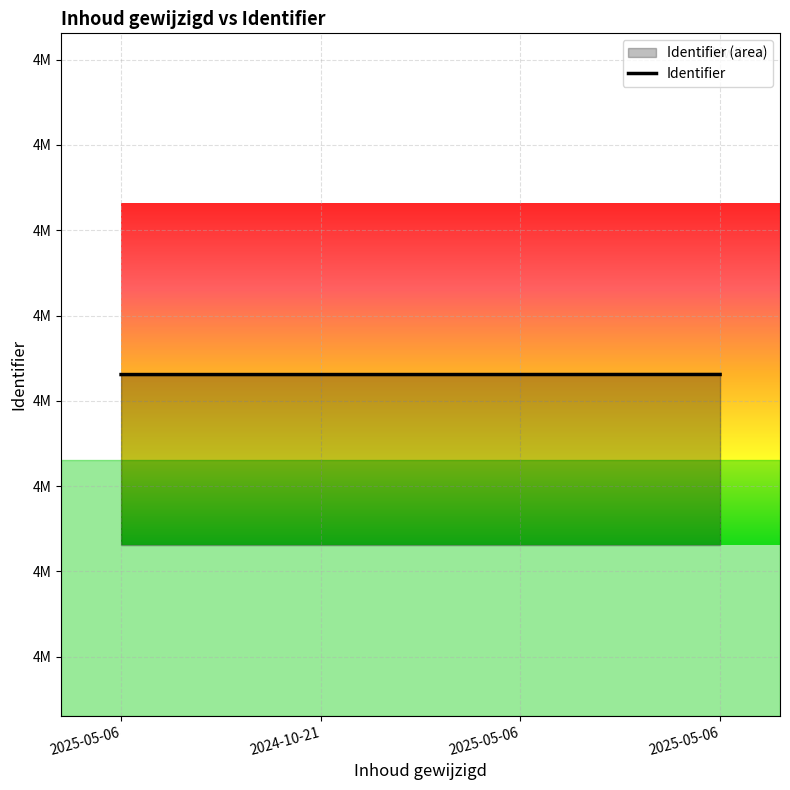

Does the chart display data point markers on the line(s)?

No